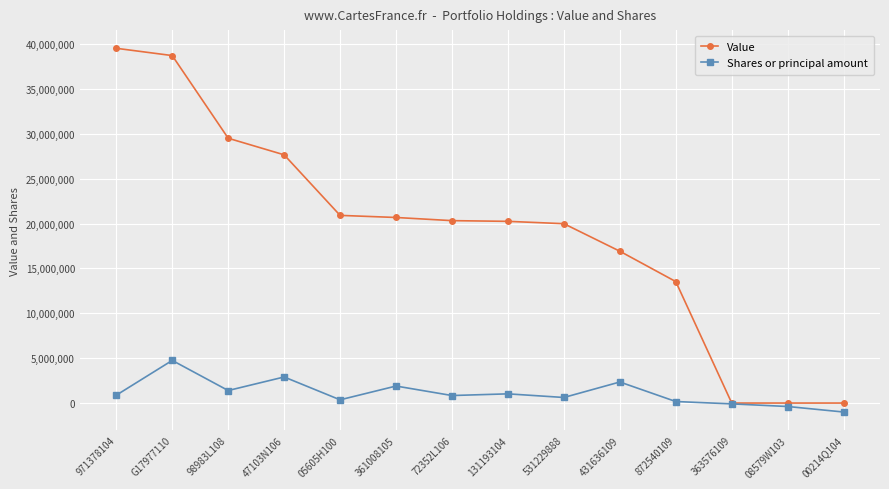

What is the greatest value displayed?

39523750